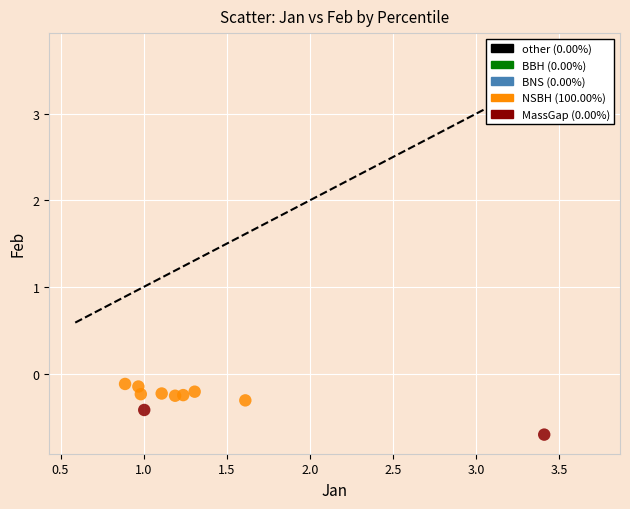

What is the average X value?

1.4